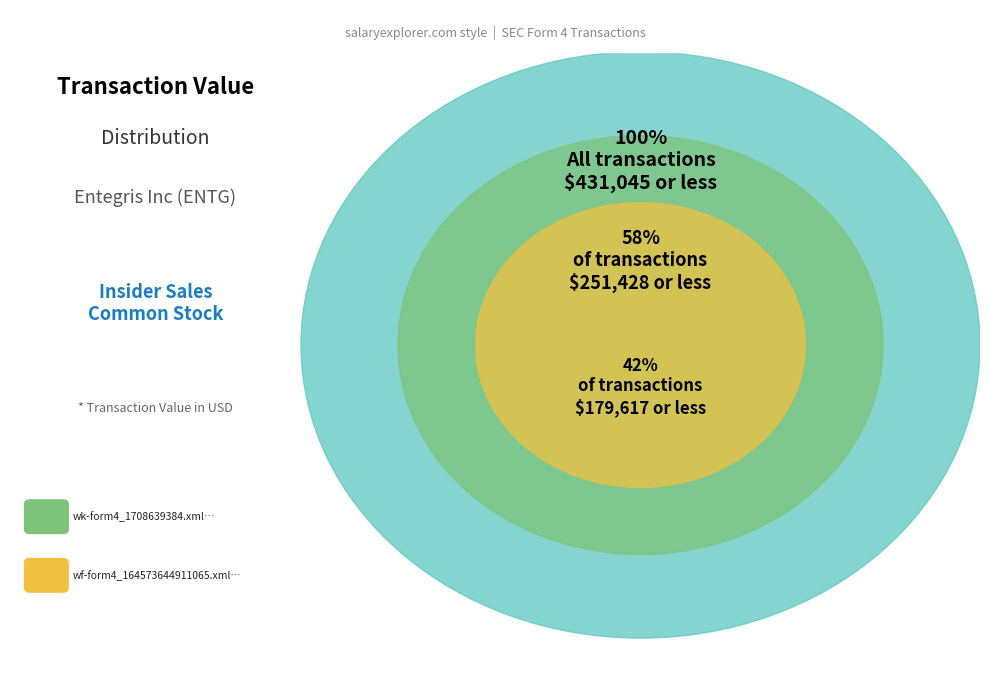

Count the number of slices in the pie.

2